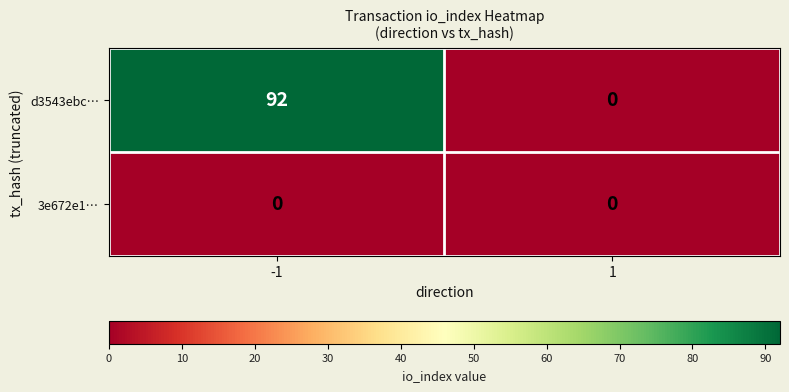

Reading right to left, transcribe all the data shown in this chart.

d3543ebc…: 1=0	-1=92
3e672e1…: 1=0	-1=0